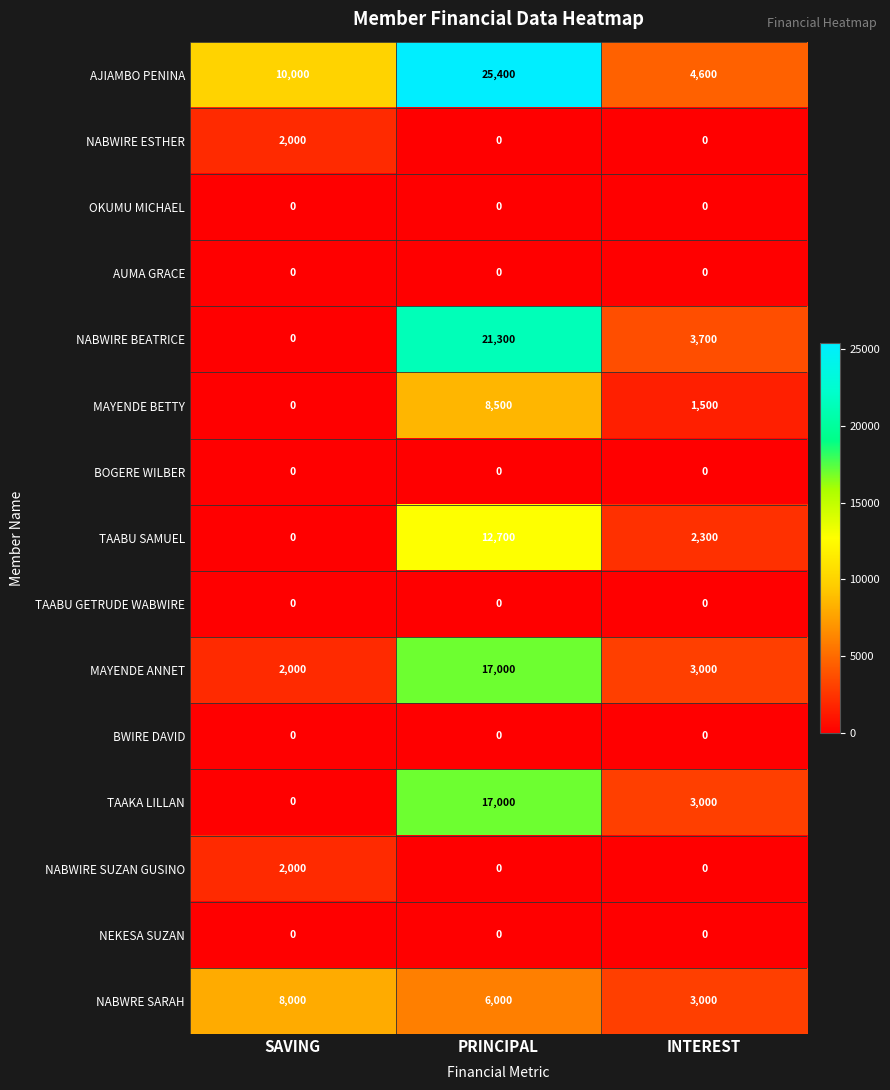

True or false: AJIAMBO PENINA has a value of 14253 at SAVING.

False